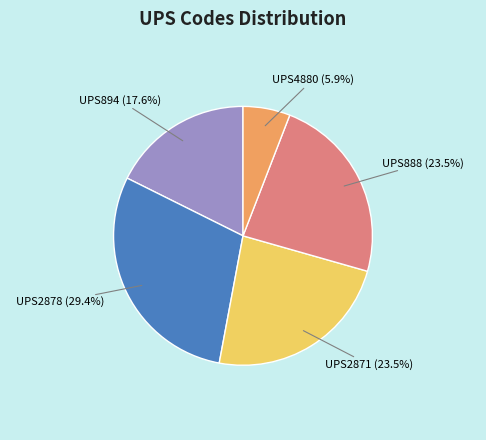

Is there a majority slice in this chart?

No